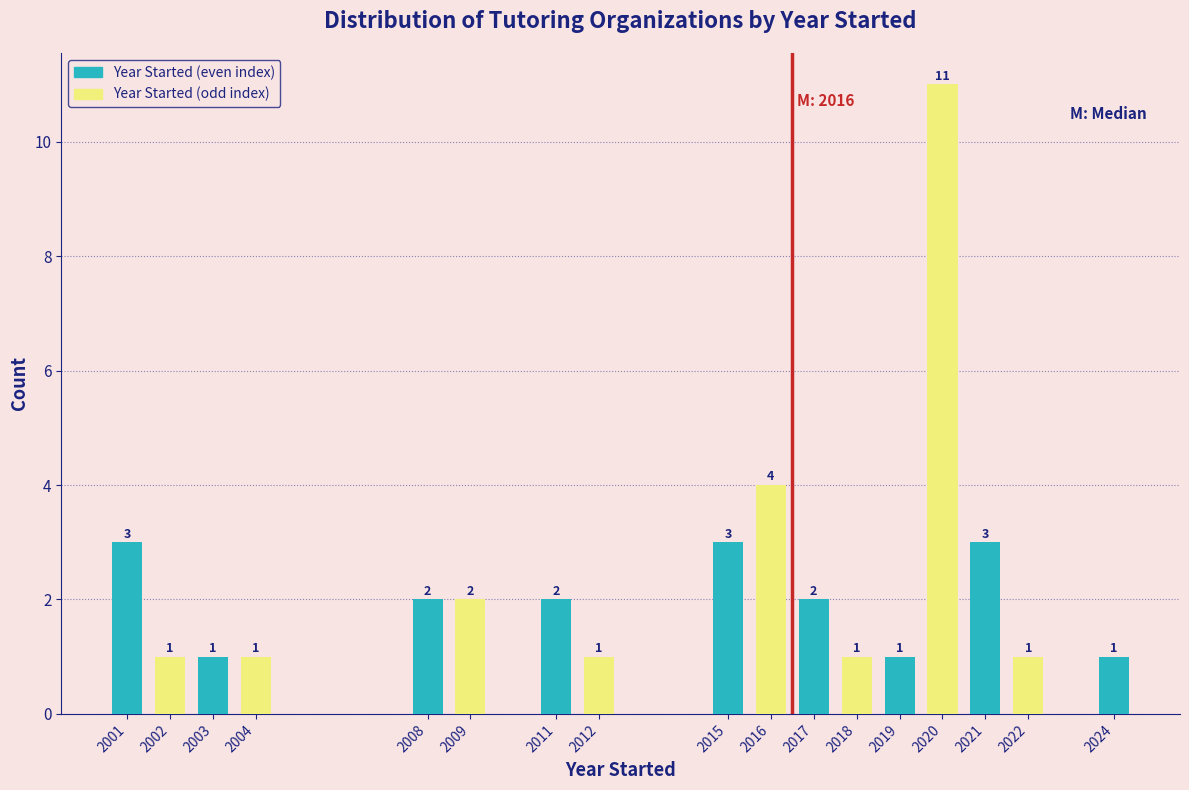

Reading left to right, list all the values displayed in this chart.

3	1	1	1	2	2	2	1	3	4	2	1	1	11	3	1	1